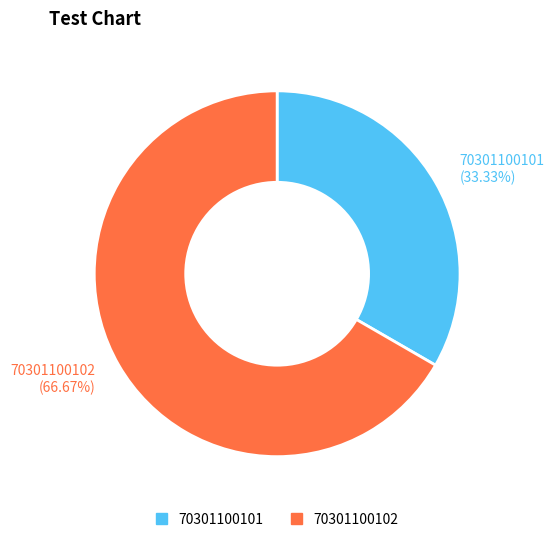

What percentage is the 70301100101 slice, to the nearest percent?

33%